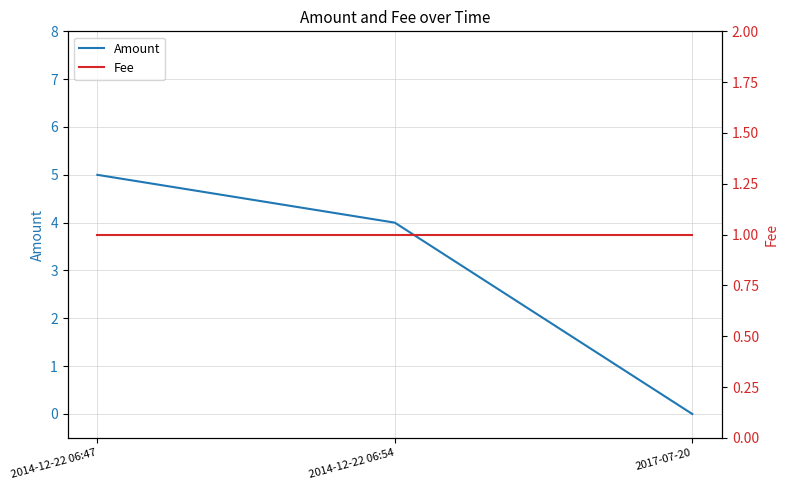

Rank the series by their average value, from lowest to highest.

Fee, Amount